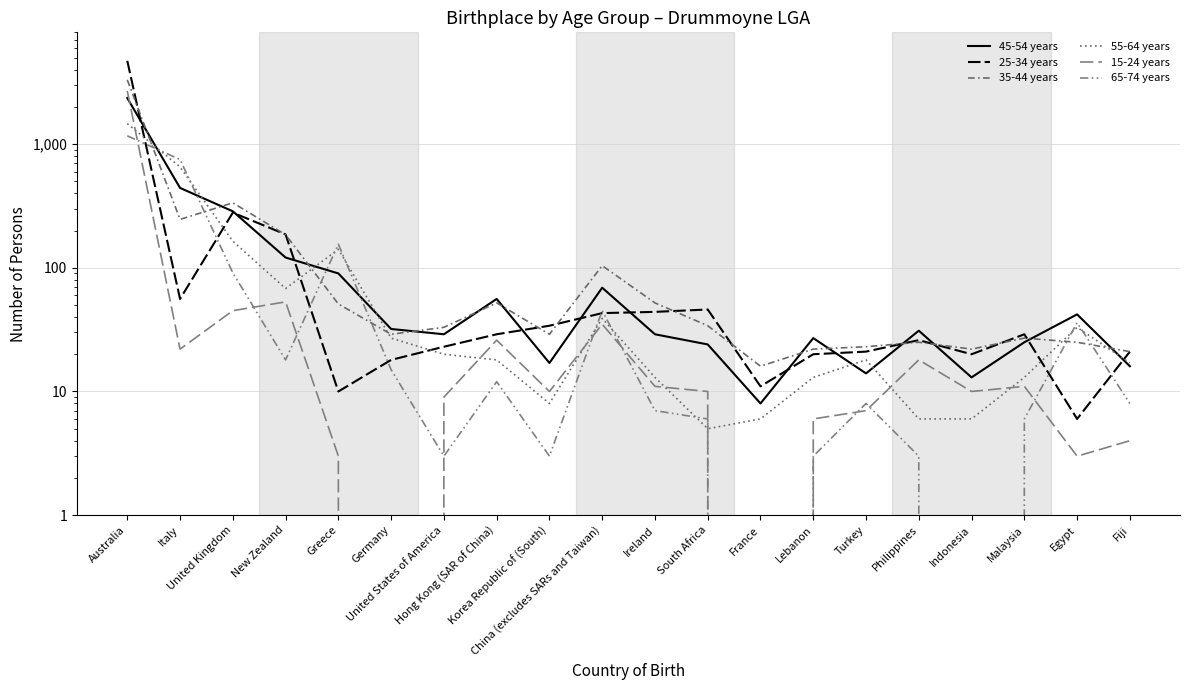

What is the label of the 15th point from the right?

Germany